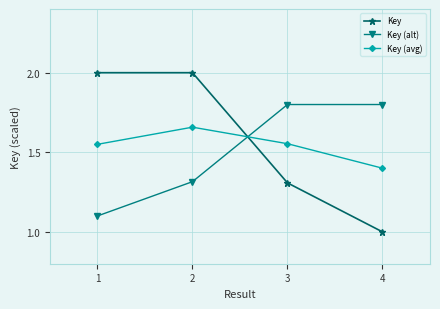

What is the difference between the highest and lowest values at 1?

0.9